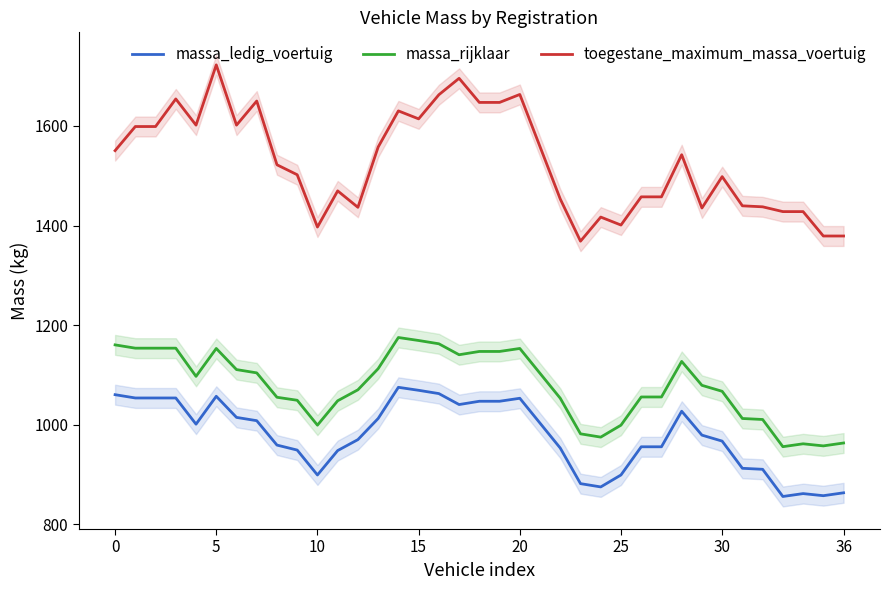

Count the number of data series in this chart.

3